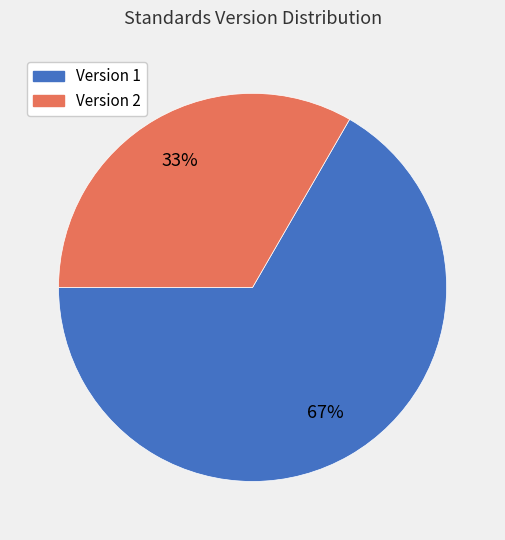

How many slices are in this pie chart?

2